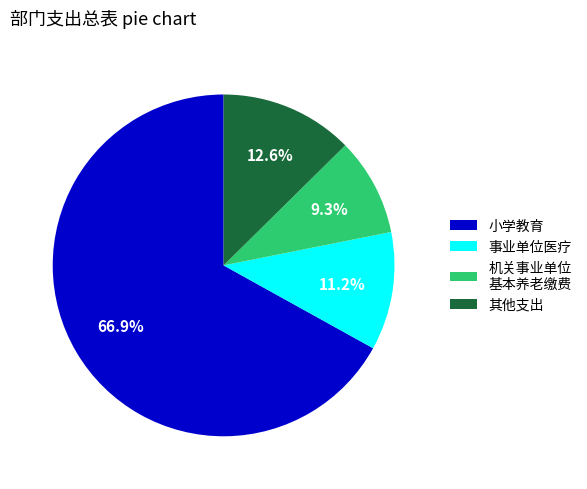

Which category accounts for the majority?

小学教育